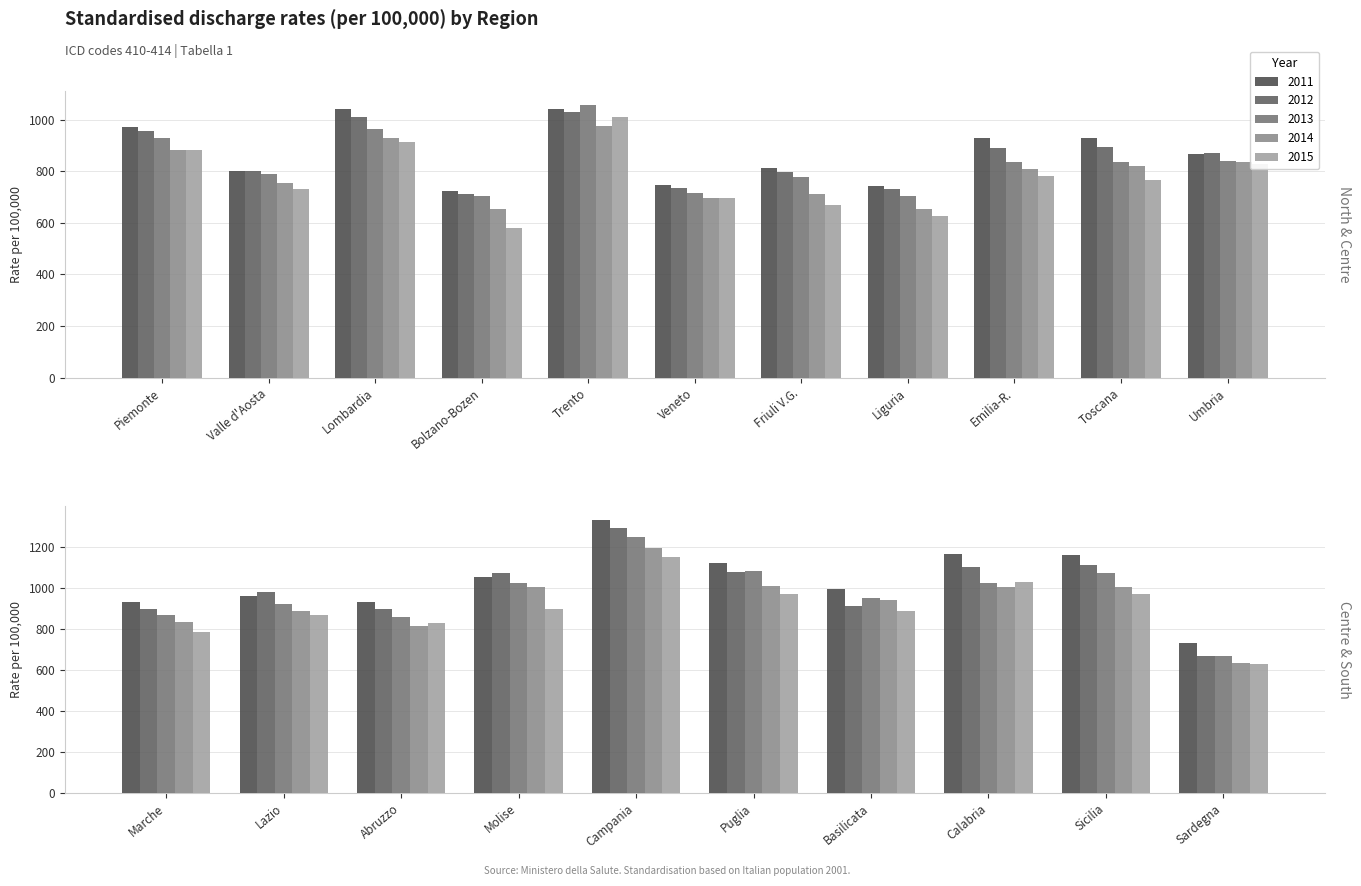

At 2013, list the series in order from smallest to largest.

2015, 2014, 2013, 2012, 2011